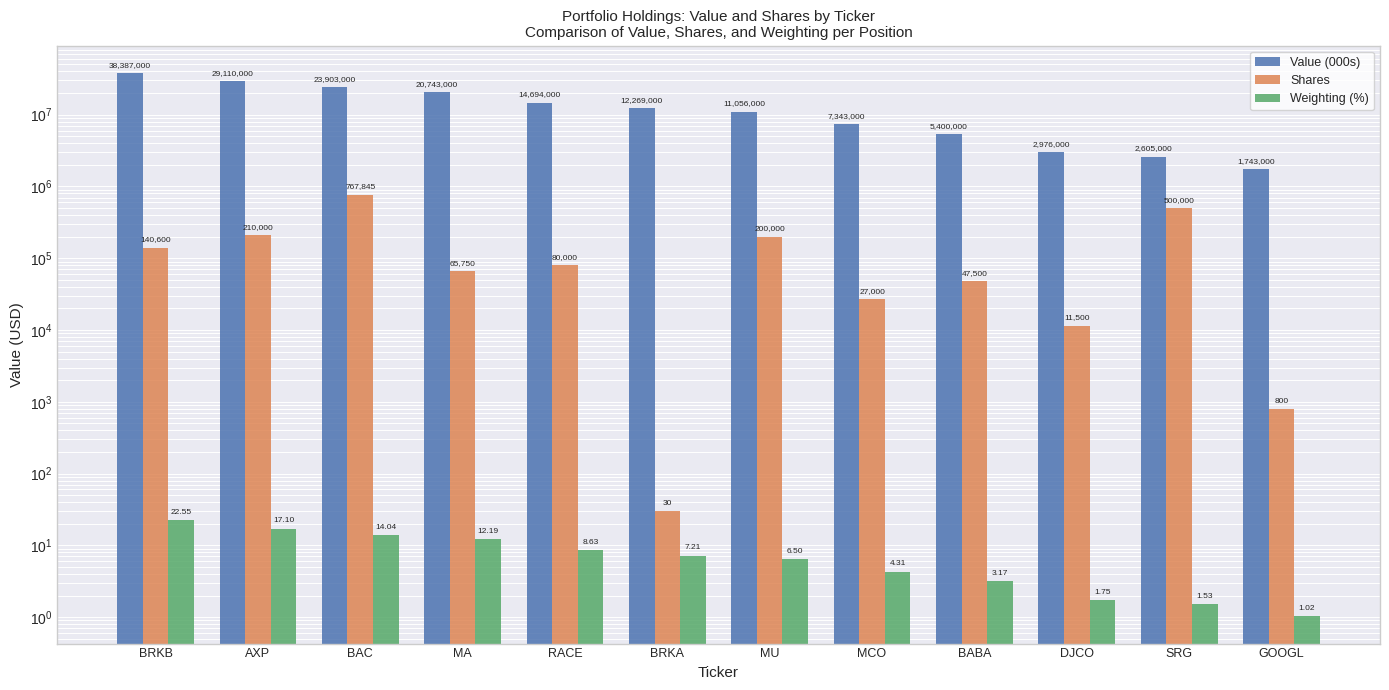

What is the difference between the Weighting (%) values at SRG and BRKA?

5.7